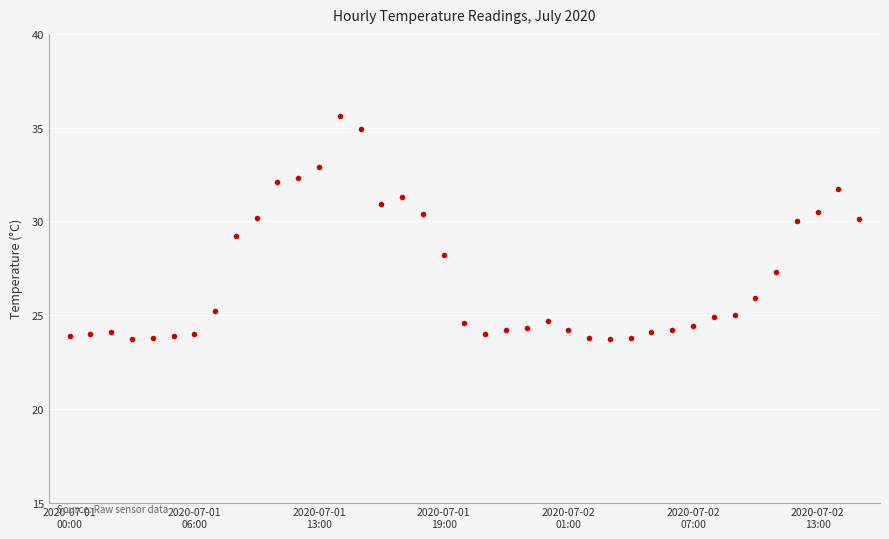

How many categories are shown in the chart?

39